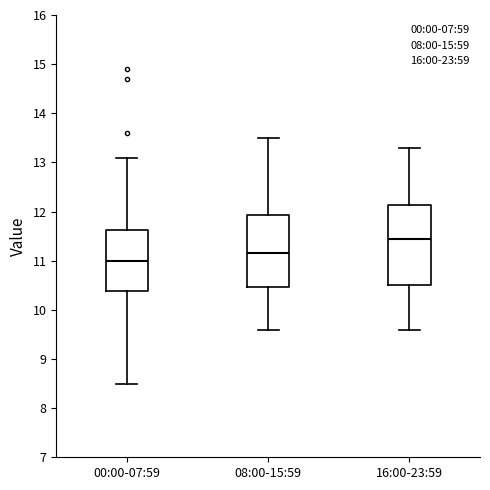

Comparing the boxes themselves (not the whiskers), which one is the tallest?

16:00-23:59